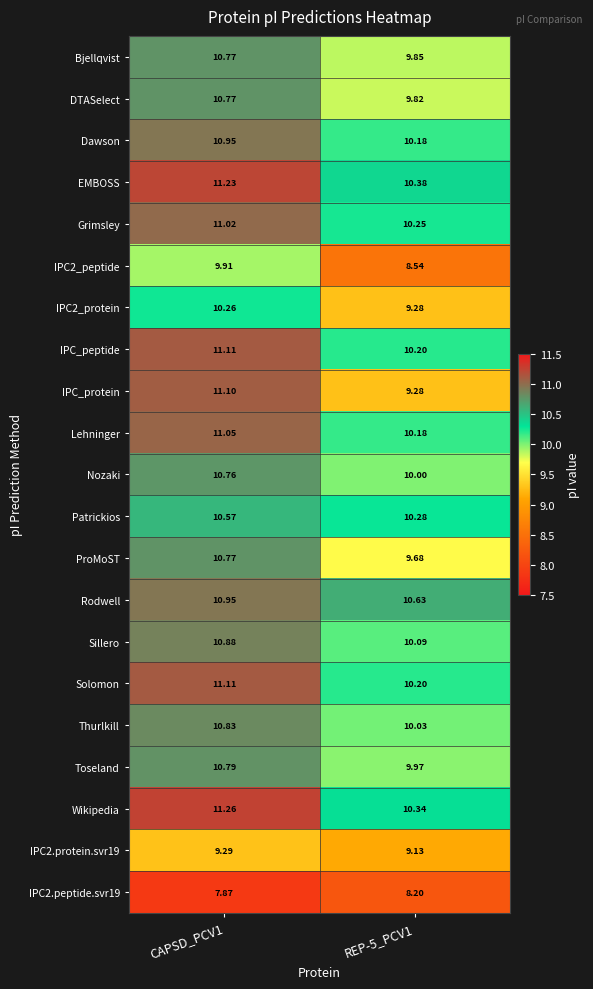

Which series changed the most between CAPSD_PCV1 and REP-5_PCV1?

IPC_protein